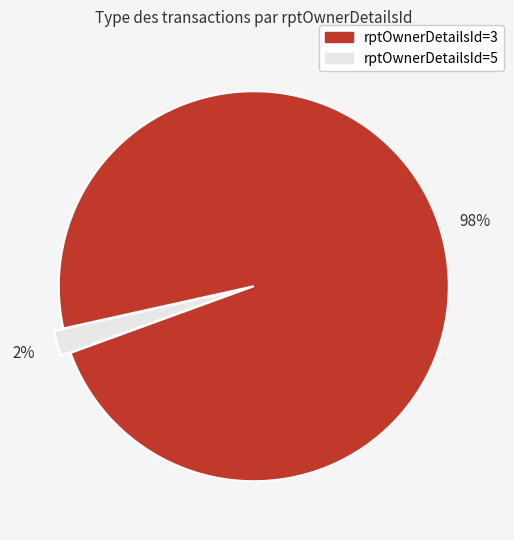

Which category has the biggest portion of the pie?

rptOwnerDetailsId=3